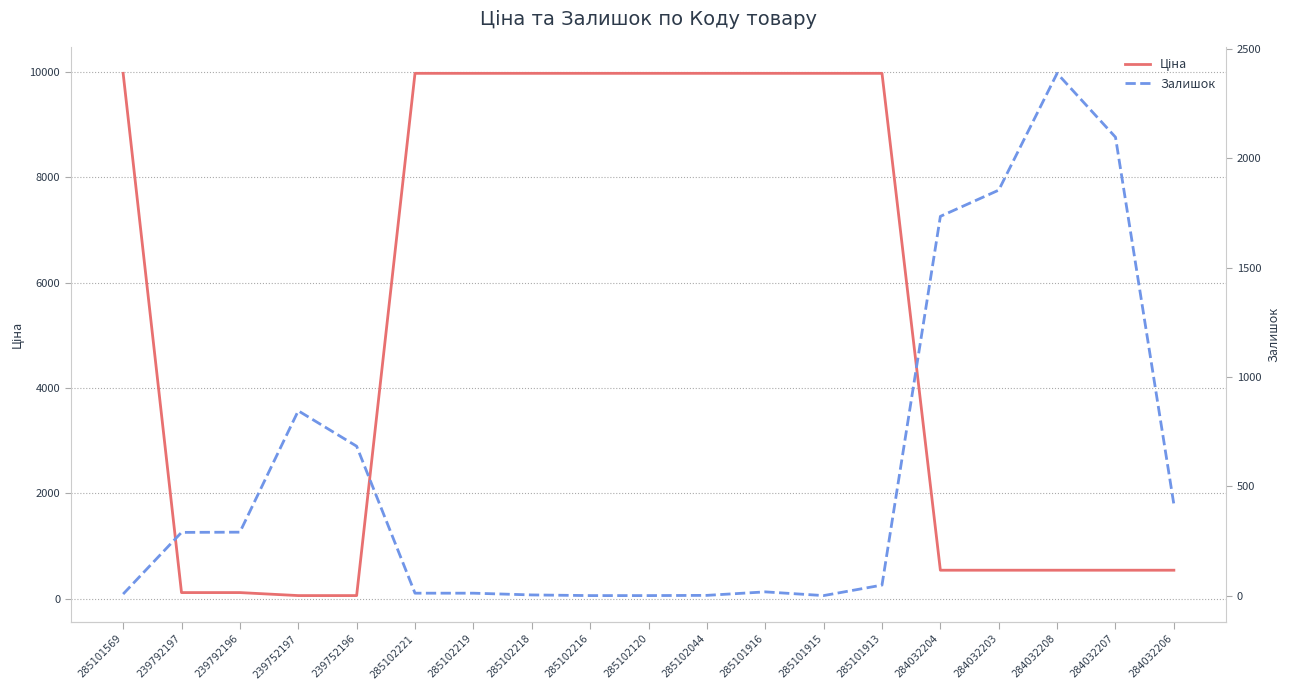

What is the average value of the Залишок series?

562.8